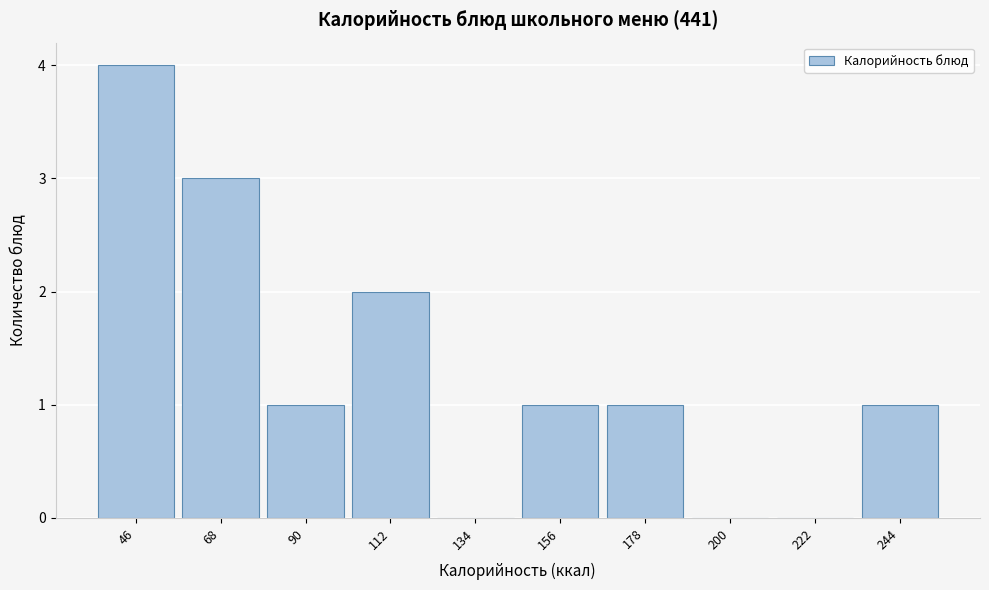

Reading left to right, transcribe this chart: for each bar, give the range it covers on the x-axis and its height. Neither the bar edges nor the heights are printed on the chart, so give them approximately, as read against the axes.

35 to 55: 4
55 to 80: 3
80 to 100: 1
100 to 125: 2
125 to 145: 0
145 to 170: 1
170 to 190: 1
190 to 210: 0
210 to 235: 0
235 to 255: 1